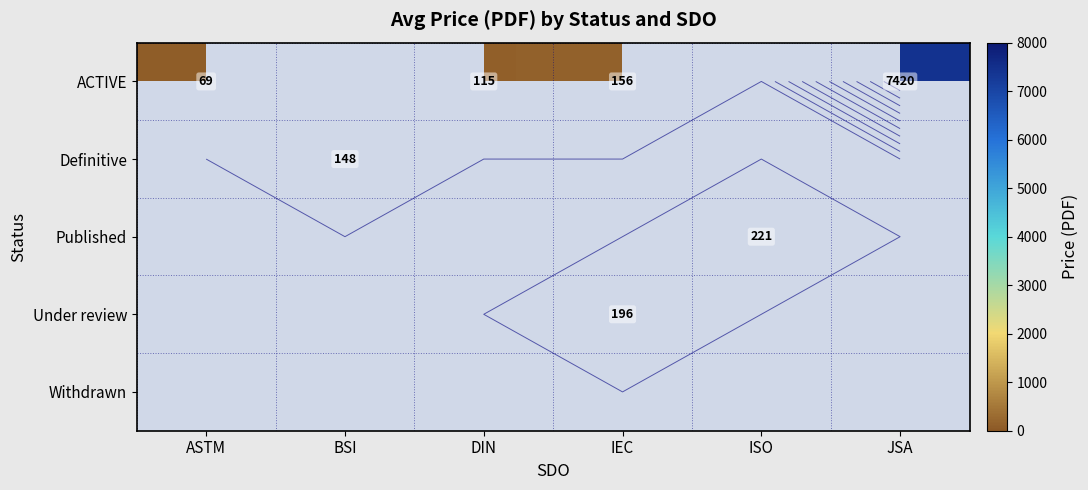

Between DIN and JSA, which series saw the biggest shift?

ACTIVE